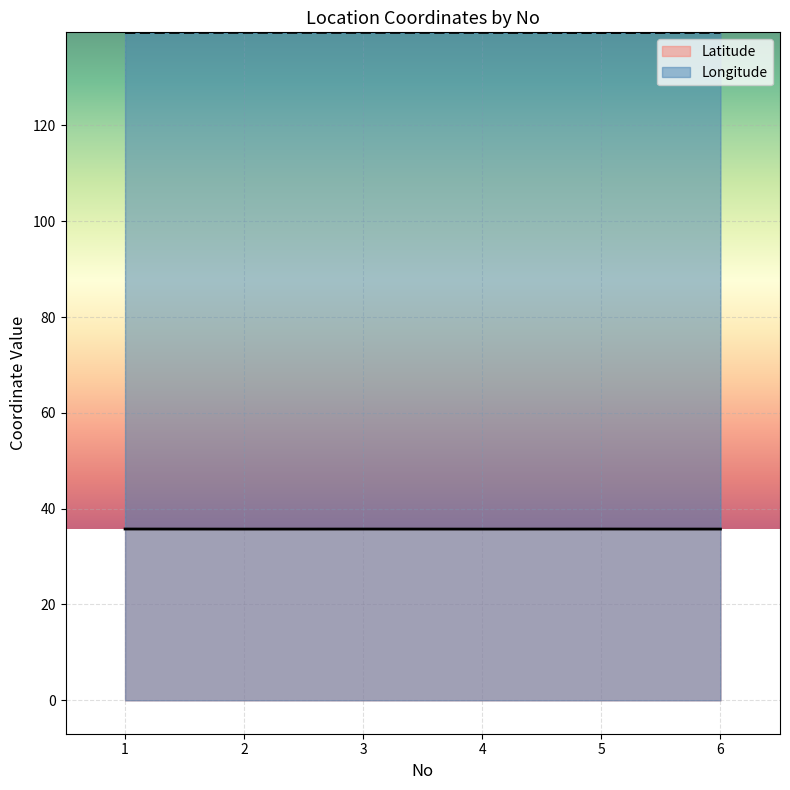

The value of Latitude at 3 is 58.1. True or false?

False